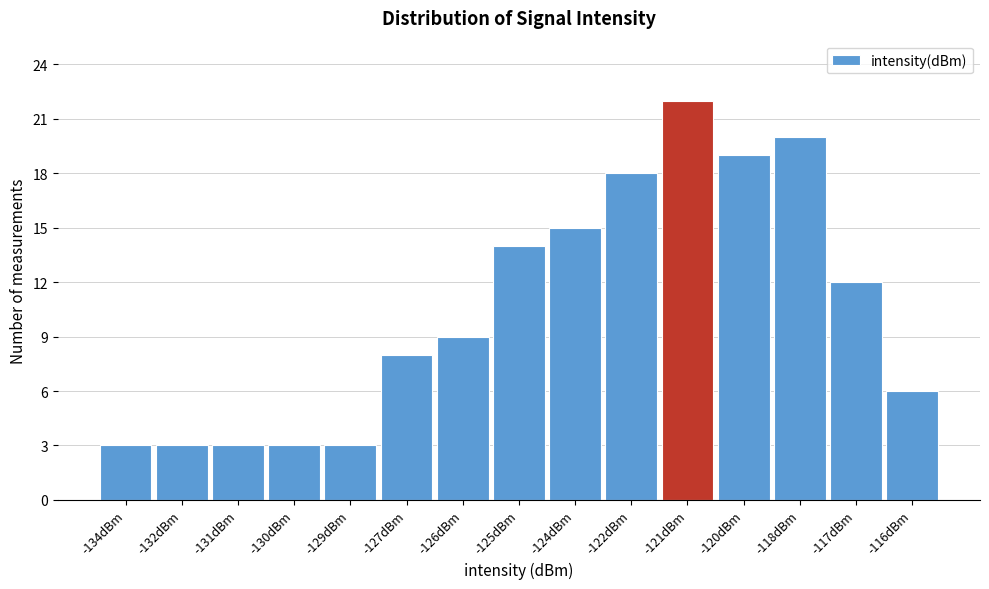

Reading left to right, list all the values displayed in this chart.

-134dBm=3	-132dBm=3	-131dBm=3	-130dBm=3	-129dBm=3	-127dBm=8	-126dBm=9	-125dBm=14	-124dBm=15	-122dBm=18	-121dBm=22	-120dBm=19	-118dBm=20	-117dBm=12	-116dBm=6